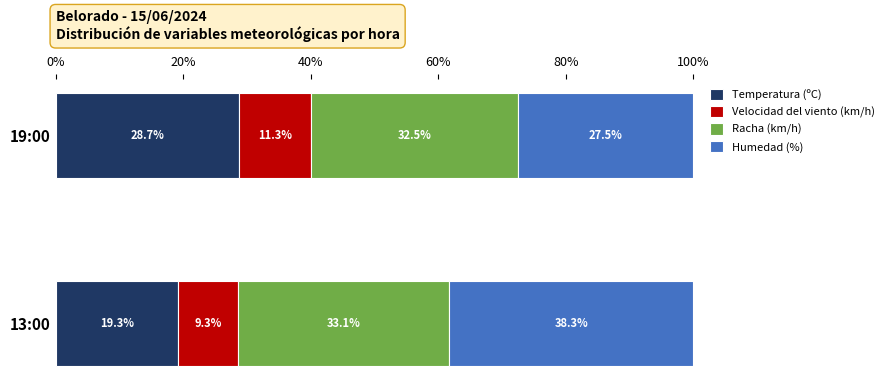

At which label does Temperatura (ºC) reach its minimum?

13:00